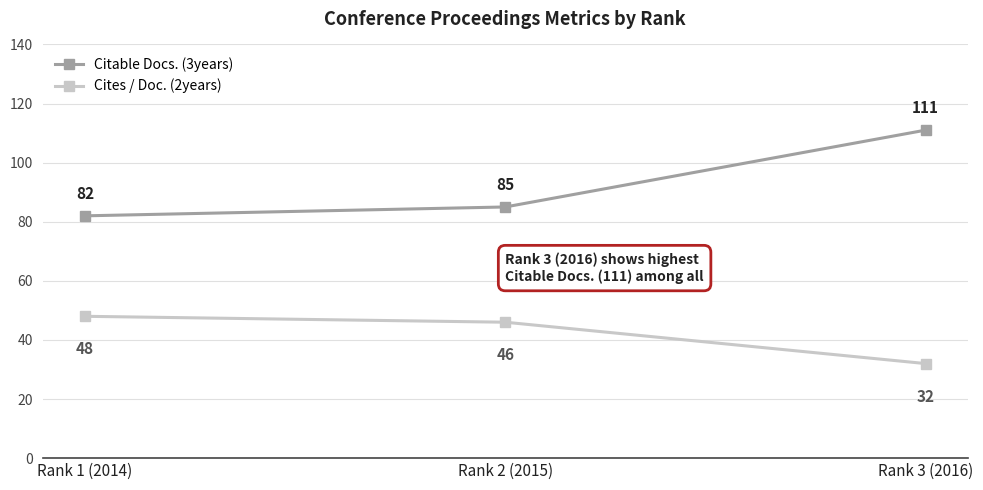

What is the label of the 1st point from the right?

Rank 3 (2016)